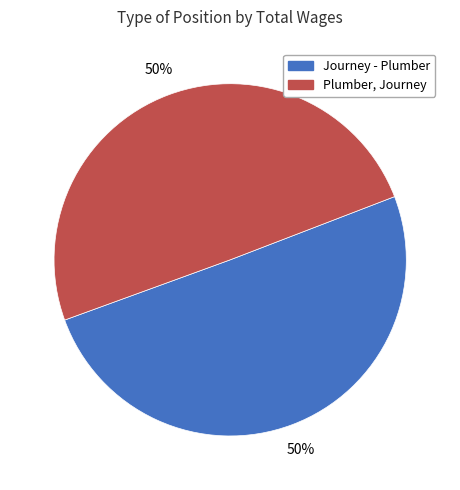

To the nearest percent, what portion does Journey - Plumber represent?

50%